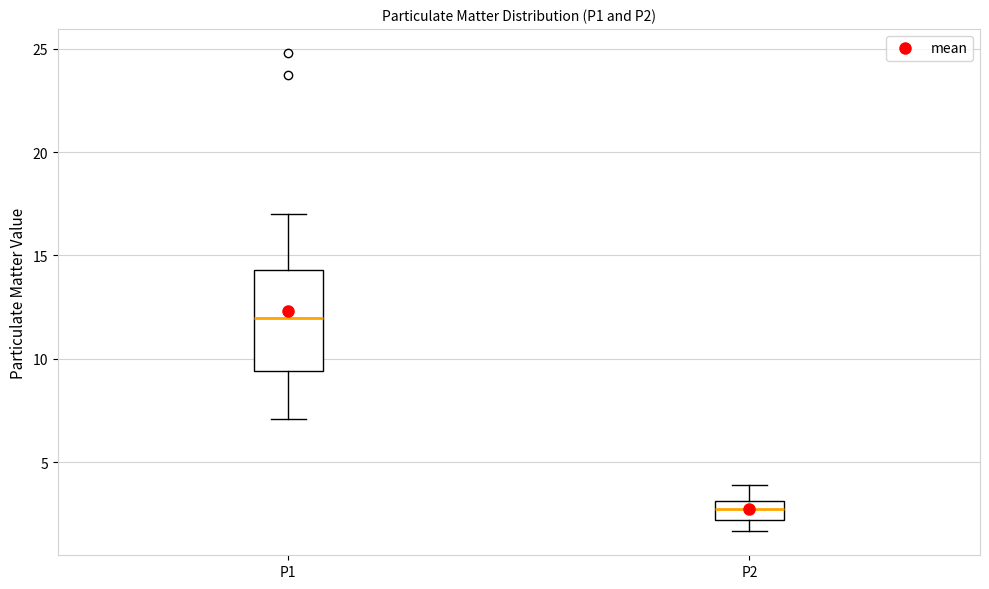

Reading left to right, transcribe this box plot: for each box, give where its median line is, the range the box spans, and where its two whiskers end, as read against the y-axis. The values are not printed on the chart, so give them approximately, as read against the axis.

P1: median 12.0, box 9.5 to 14.5, whiskers 7.0 to 17.0
P2: median 3.0 (inside the box), box 2.0 to 3.0, whiskers 1.5 to 4.0